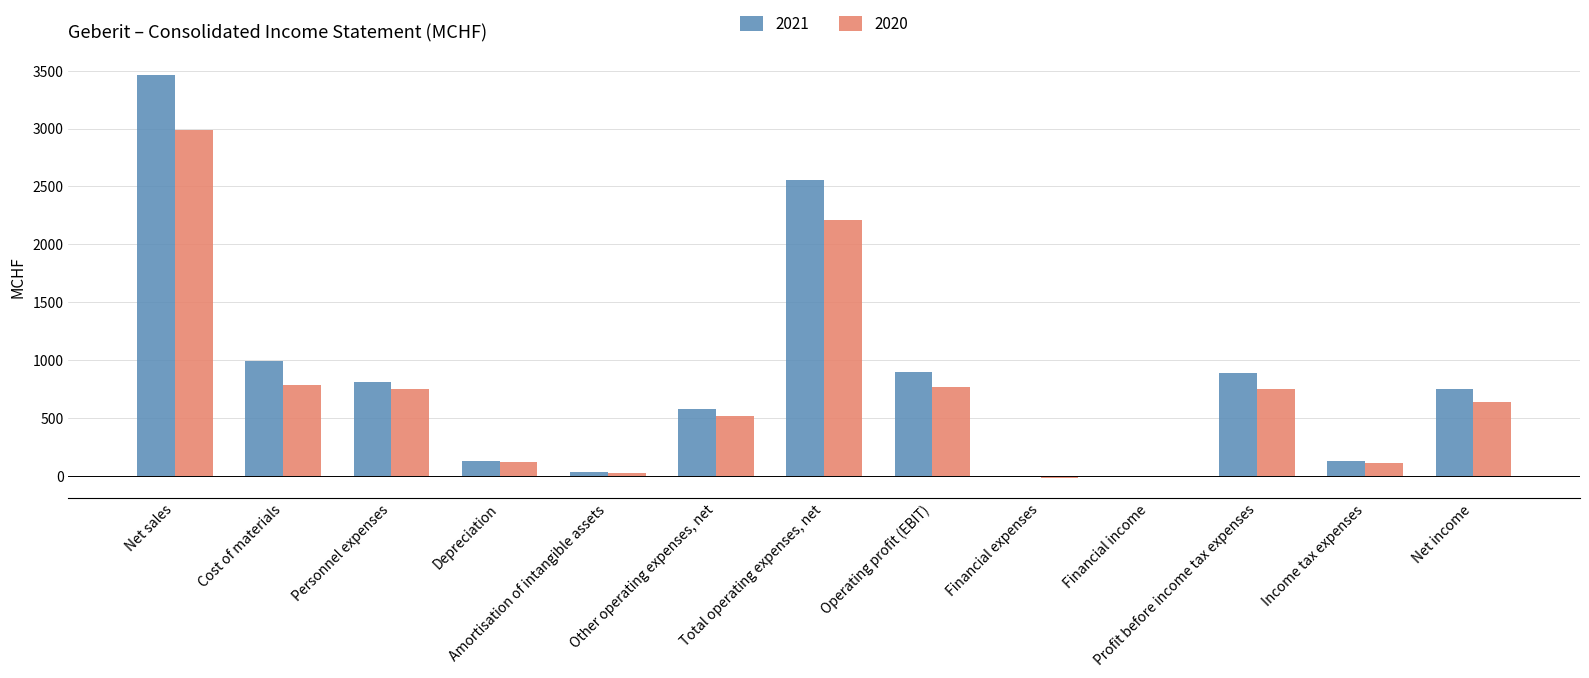

The 2021 series shows 133.9 at Depreciation. True or false?

True